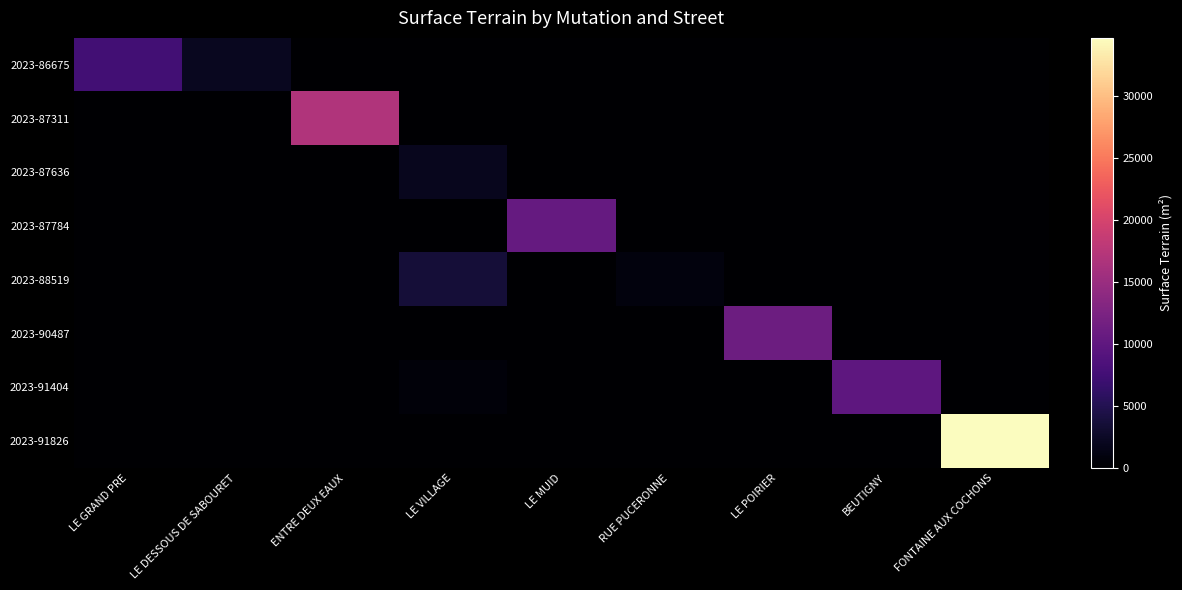

Between LE VILLAGE and FONTAINE AUX COCHONS, which series saw the biggest shift?

2023-91826